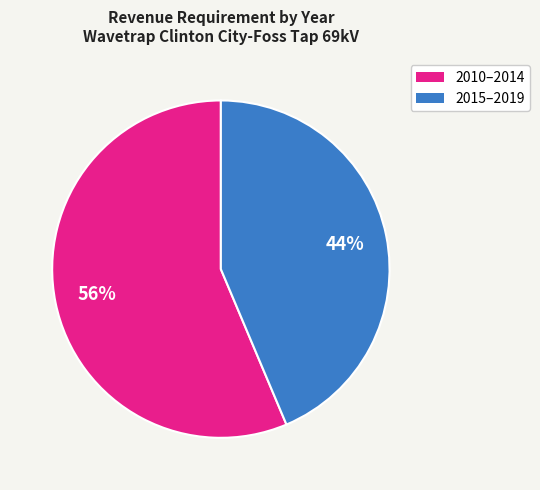

What is the ratio of the value at 2010–2014 to the value at 2015–2019?

1.3